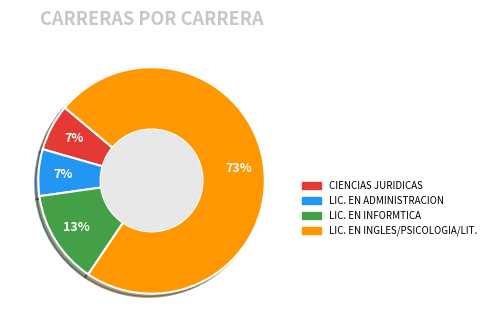

Is the sum of LIC. EN ADMINISTRACION and LIC. EN INGLES/PSICOLOGIA/LIT. greater than half?

Yes